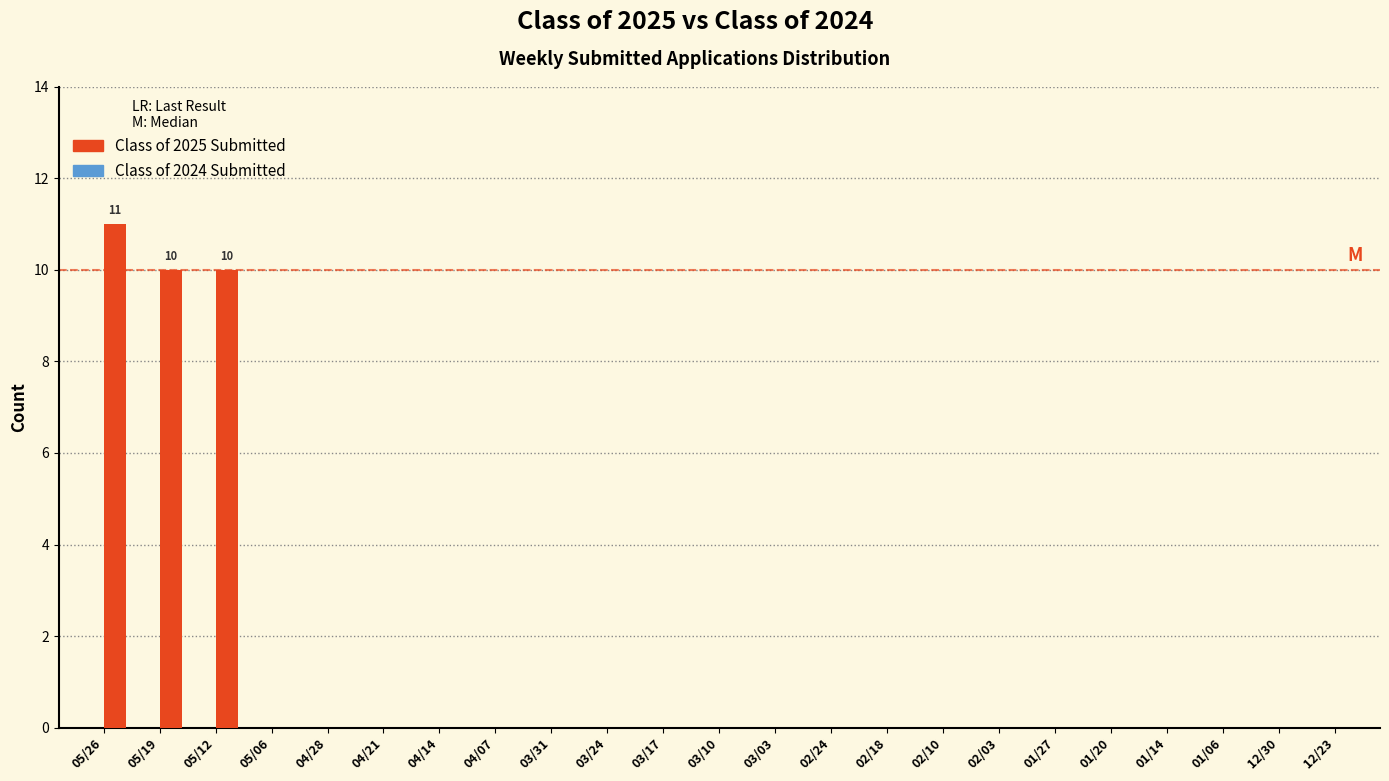

Reading left to right, what are all the values shown in this chart?

05/26=11	05/19=10	05/12=10	05/06=0	04/28=0	04/21=0	04/14=0	04/07=0	03/31=0	03/24=0	03/17=0	03/10=0	03/03=0	02/24=0	02/18=0	02/10=0	02/03=0	01/27=0	01/20=0	01/14=0	01/06=0	12/30=0	12/23=0